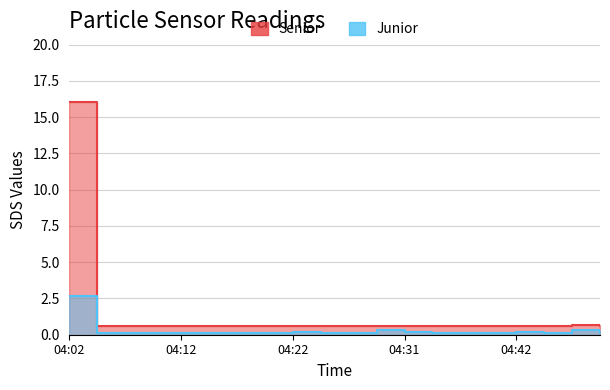

True or false: Junior and Senior cross at least once.

False